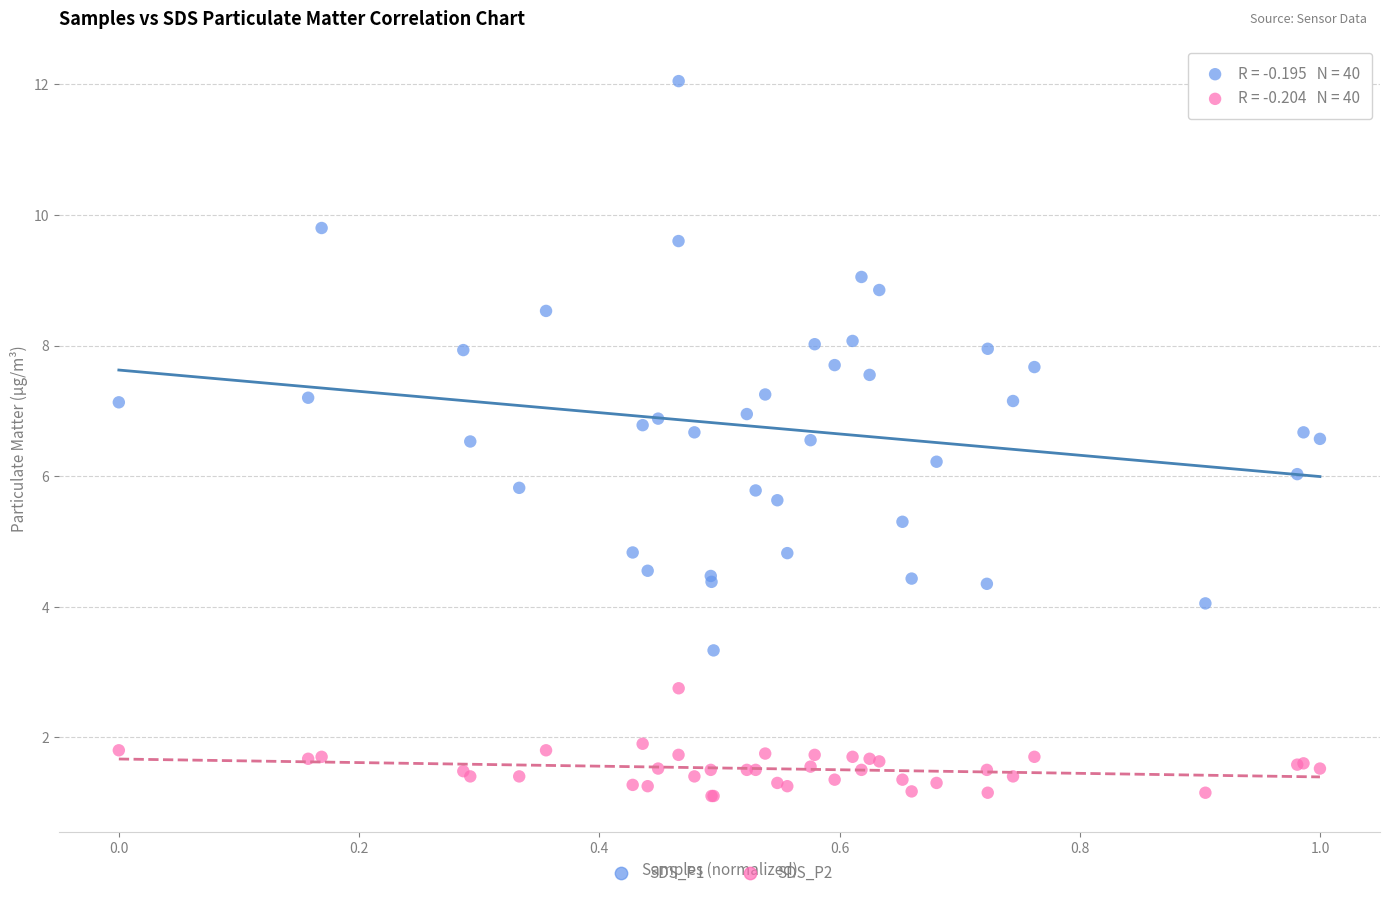

Which series contains the lowest Y value?

SDS_P2